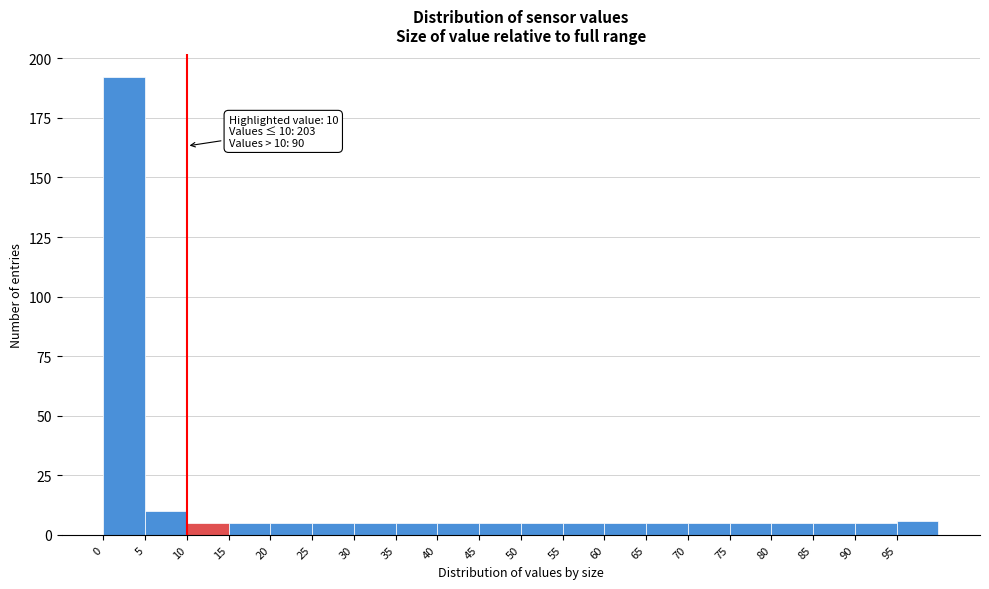

Over which range of the x-axis is the bar tallest?

0 to 5